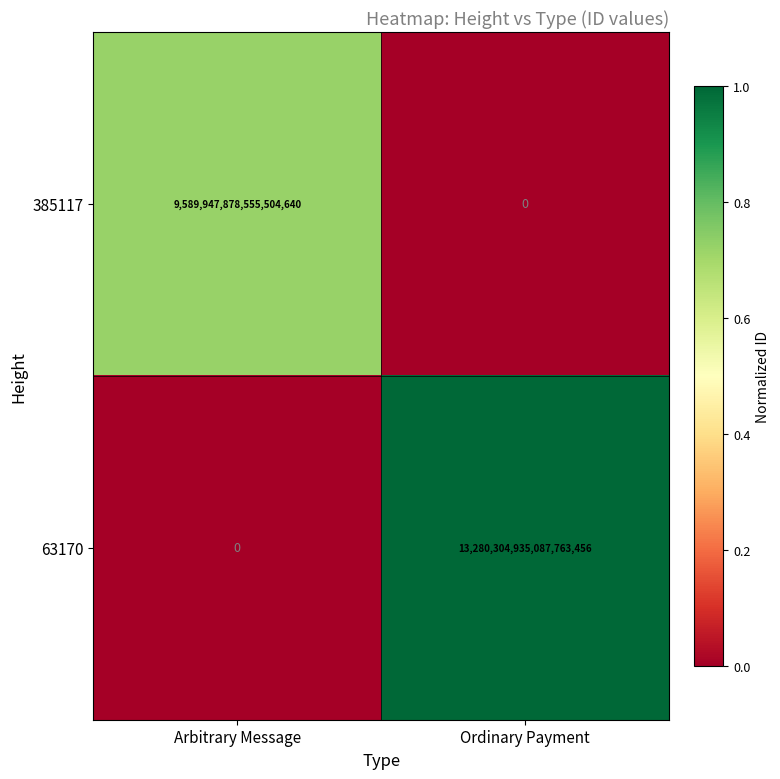

How many data points does each series have?

2